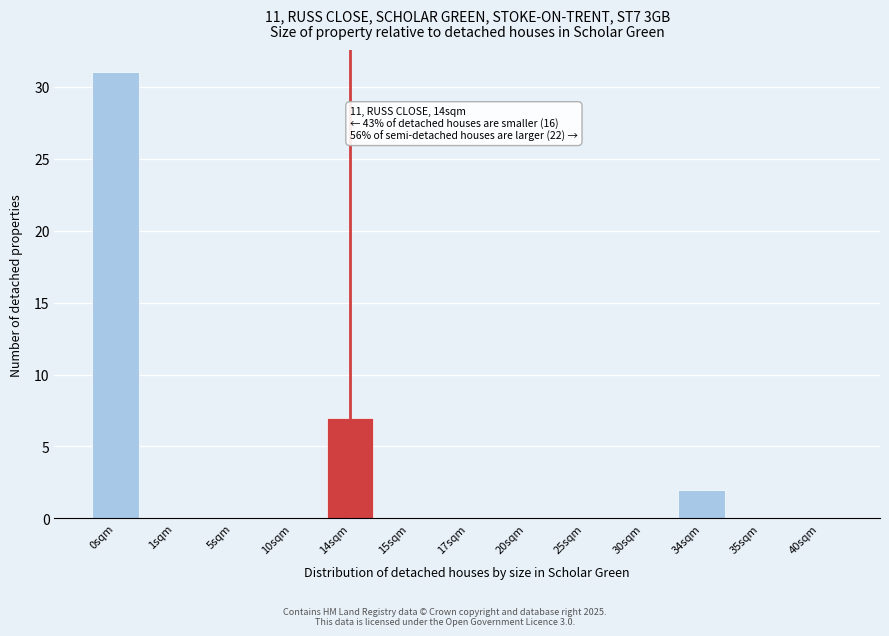

Reading left to right, list all the values displayed in this chart.

0sqm=31	1sqm=0	5sqm=0	10sqm=0	14sqm=7	15sqm=0	17sqm=0	20sqm=0	25sqm=0	30sqm=0	34sqm=2	35sqm=0	40sqm=0